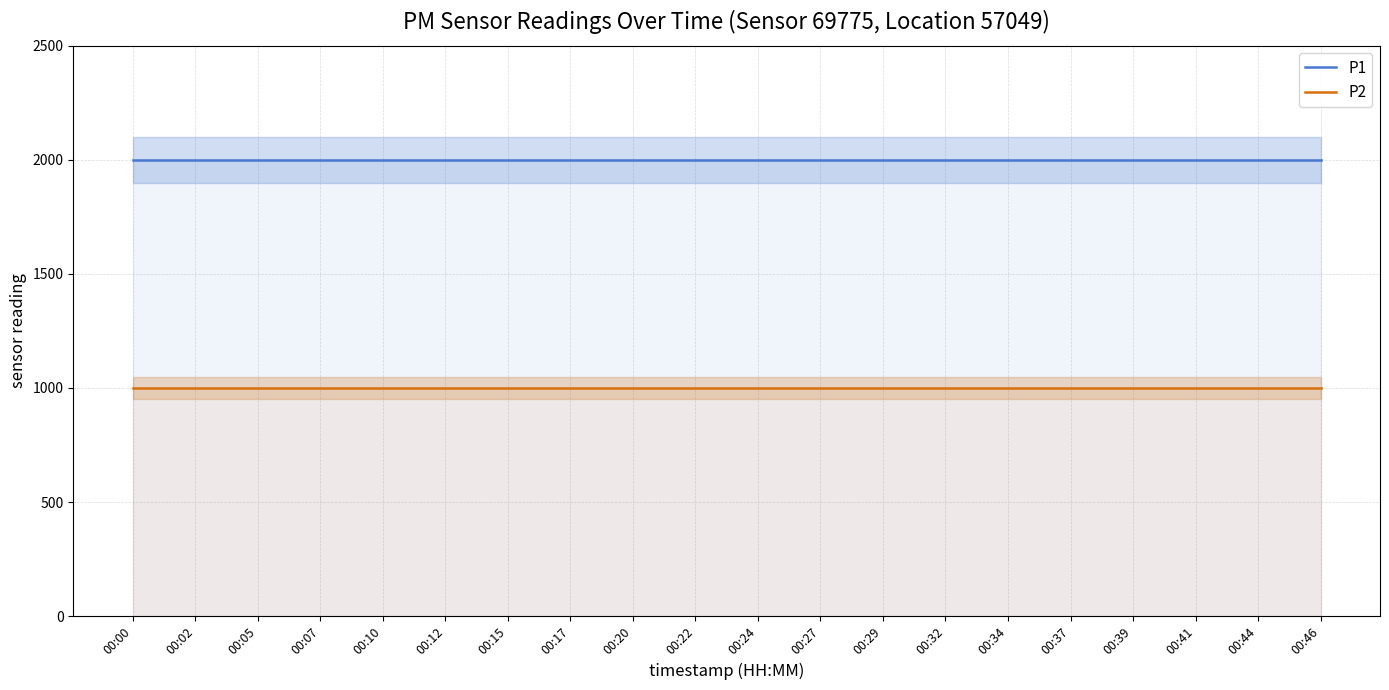

What is the greatest value displayed?

1999.9